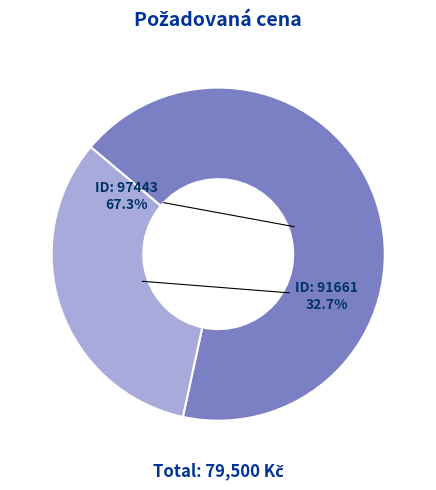

Is there a majority slice in this chart?

Yes